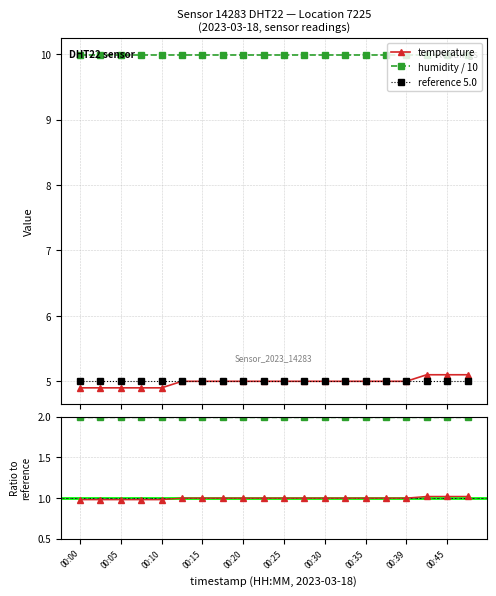

What position from the right is 17?

3